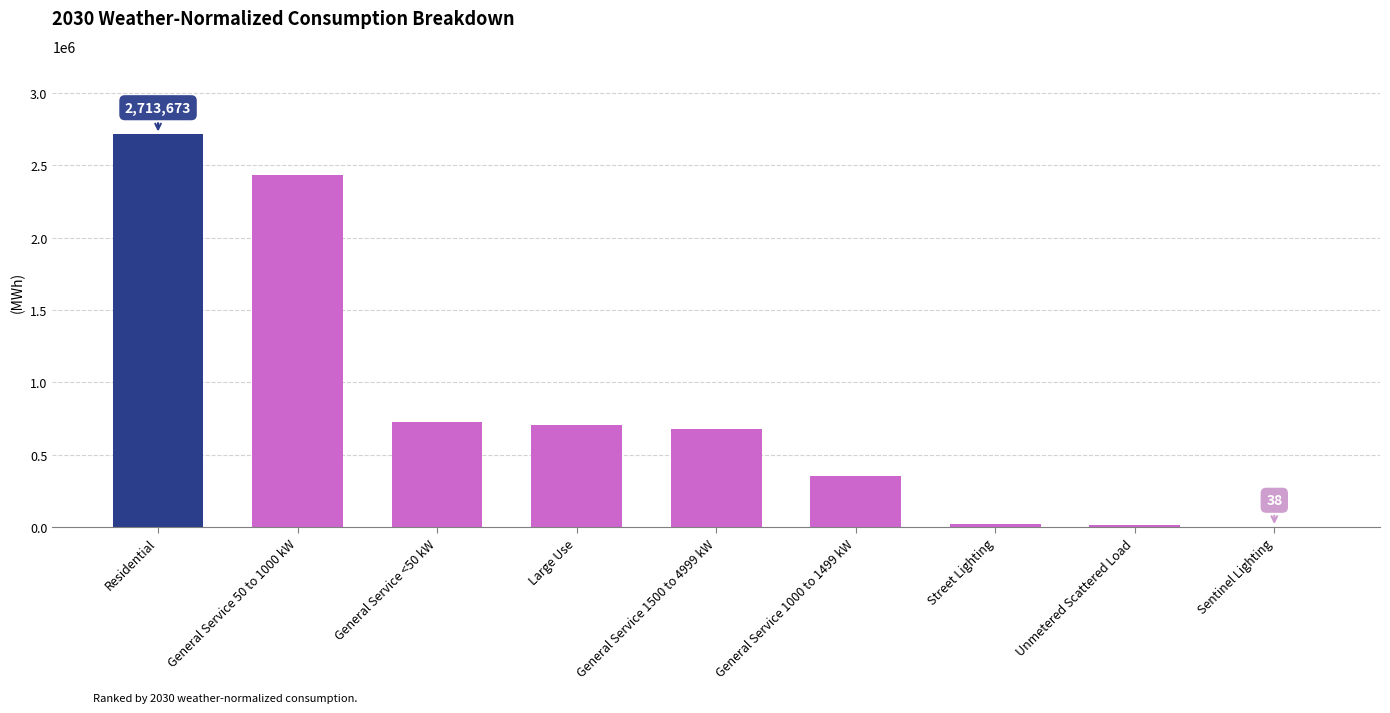

What is the maximum value shown in the chart?

2713673